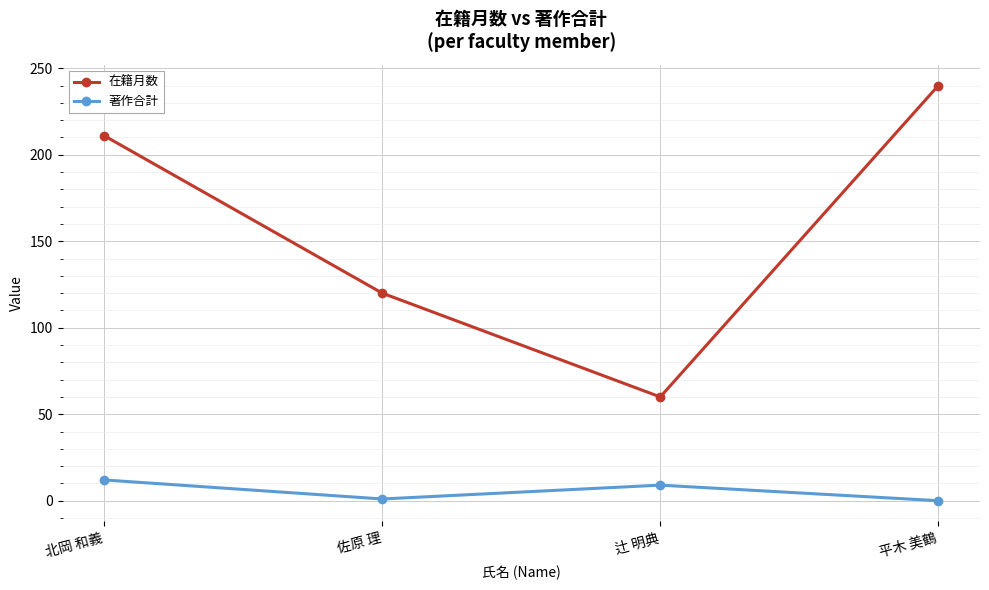

How many interior local peaks does the 著作合計 series have?

1